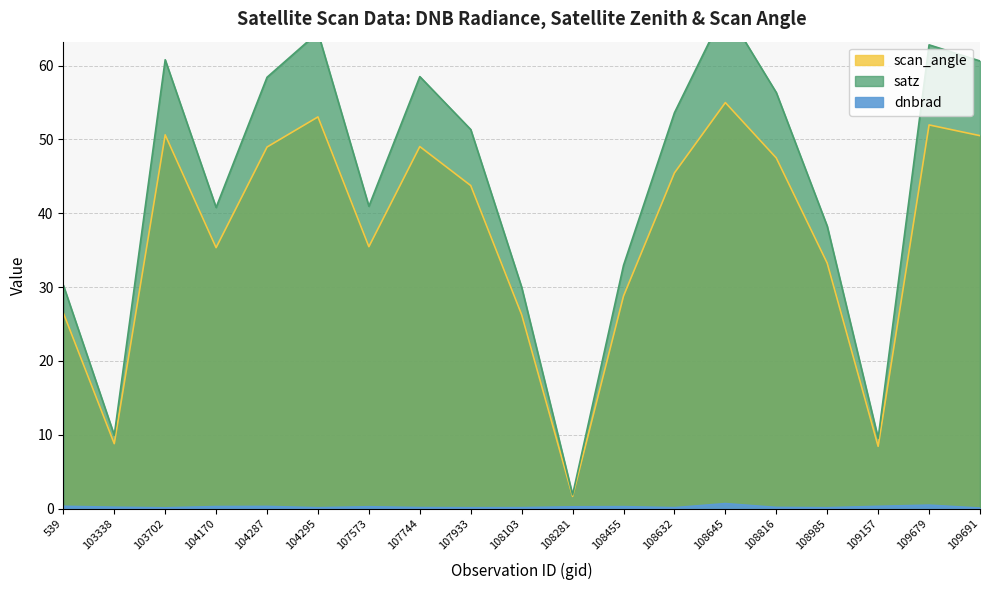

At which label does dnbrad reach its peak?

108645